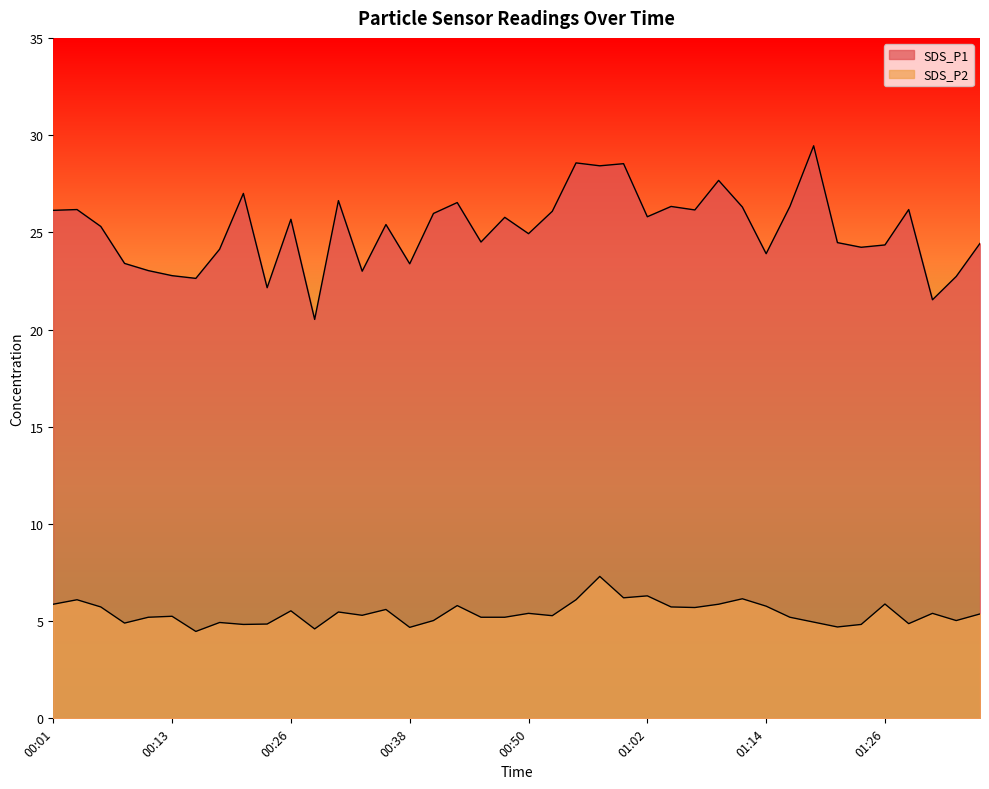

Reading left to right, what are all the values shown in this chart?

SDS_P1: 26.1	26.2	25.3	23.4	23.0	22.8	22.6	24.1	27.0	22.1	25.7	20.5	26.6	23.0	25.4	23.4	26.0	26.5	24.5	25.8	24.9	26.1	28.6	28.4	28.5	25.8	26.3	26.1	27.7	26.3	23.9	26.3	29.4	24.5	24.2	24.4	26.2	21.5	22.7	24.4
SDS_P2: 5.9	6.1	5.7	4.9	5.2	5.2	4.5	4.9	4.8	4.8	5.5	4.6	5.5	5.3	5.6	4.7	5.0	5.8	5.2	5.2	5.4	5.3	6.1	7.3	6.2	6.3	5.7	5.7	5.9	6.2	5.8	5.2	5.0	4.7	4.8	5.9	4.9	5.4	5.0	5.4